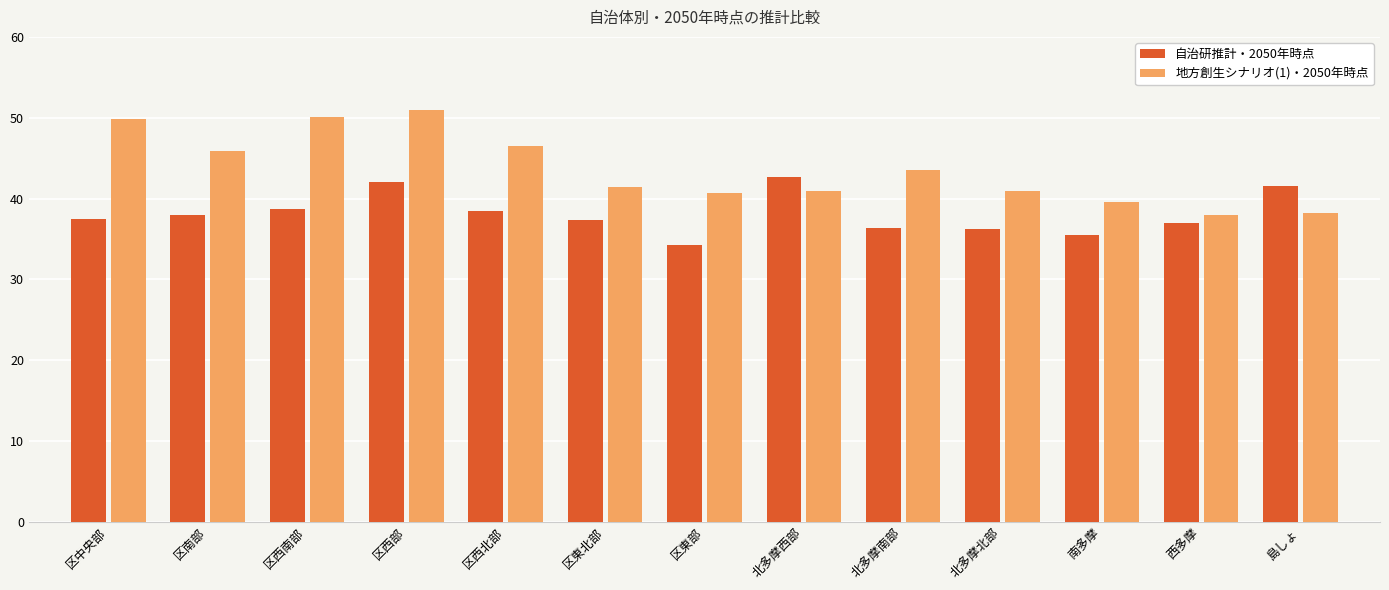

What is the highest value of the 地方創生シナリオ(1)・2050年時点 series?

51.0